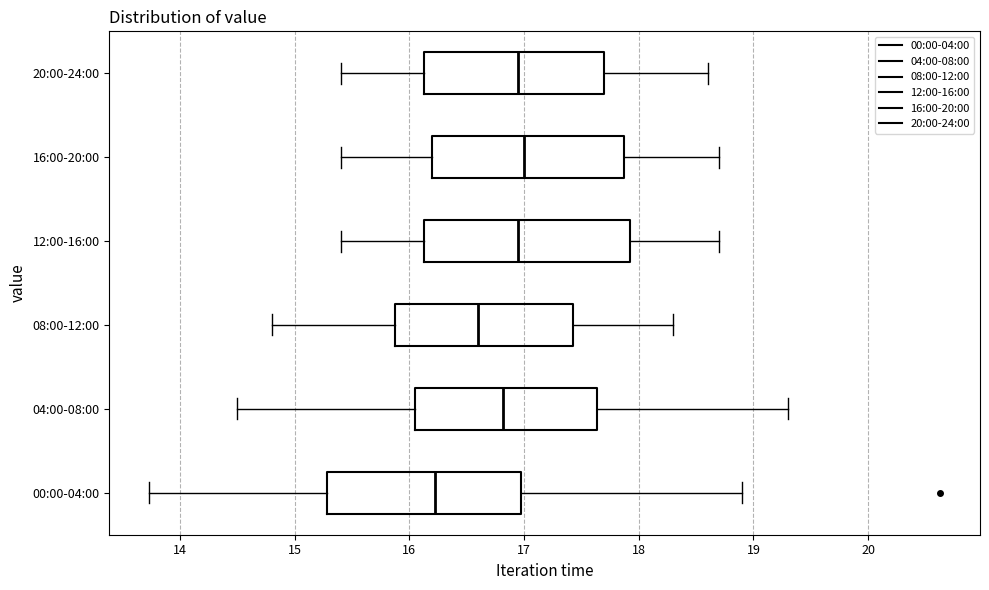

Reading bottom to top, transcribe this box plot: for each box, give where its median line is, the range the box spans, and where its two whiskers end, as read against the x-axis. The values are not printed on the chart, so give them approximately, as read against the axis.

00:00-04:00: median 16.2, box 15.3 to 17.0, whiskers 13.7 to 18.9
04:00-08:00: median 16.8, box 16.1 to 17.6, whiskers 14.5 to 19.3
08:00-12:00: median 16.6, box 15.9 to 17.4, whiskers 14.8 to 18.3
12:00-16:00: median 17.0, box 16.1 to 17.9, whiskers 15.4 to 18.7
16:00-20:00: median 17.0, box 16.2 to 17.9, whiskers 15.4 to 18.7
20:00-24:00: median 17.0, box 16.1 to 17.7, whiskers 15.4 to 18.6